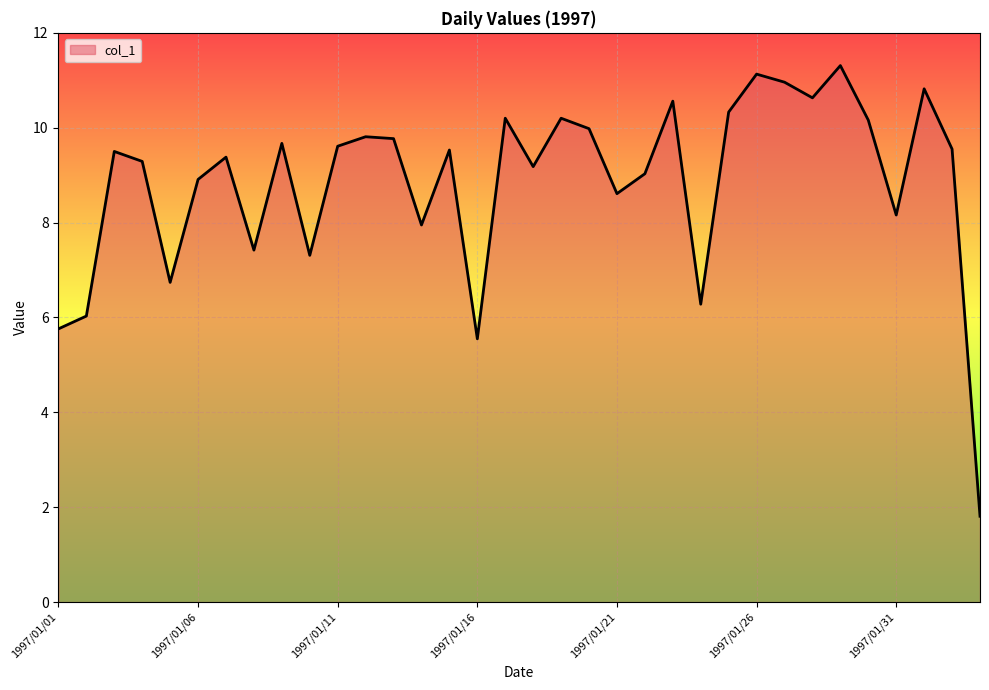

What is the maximum value shown in the chart?

11.3